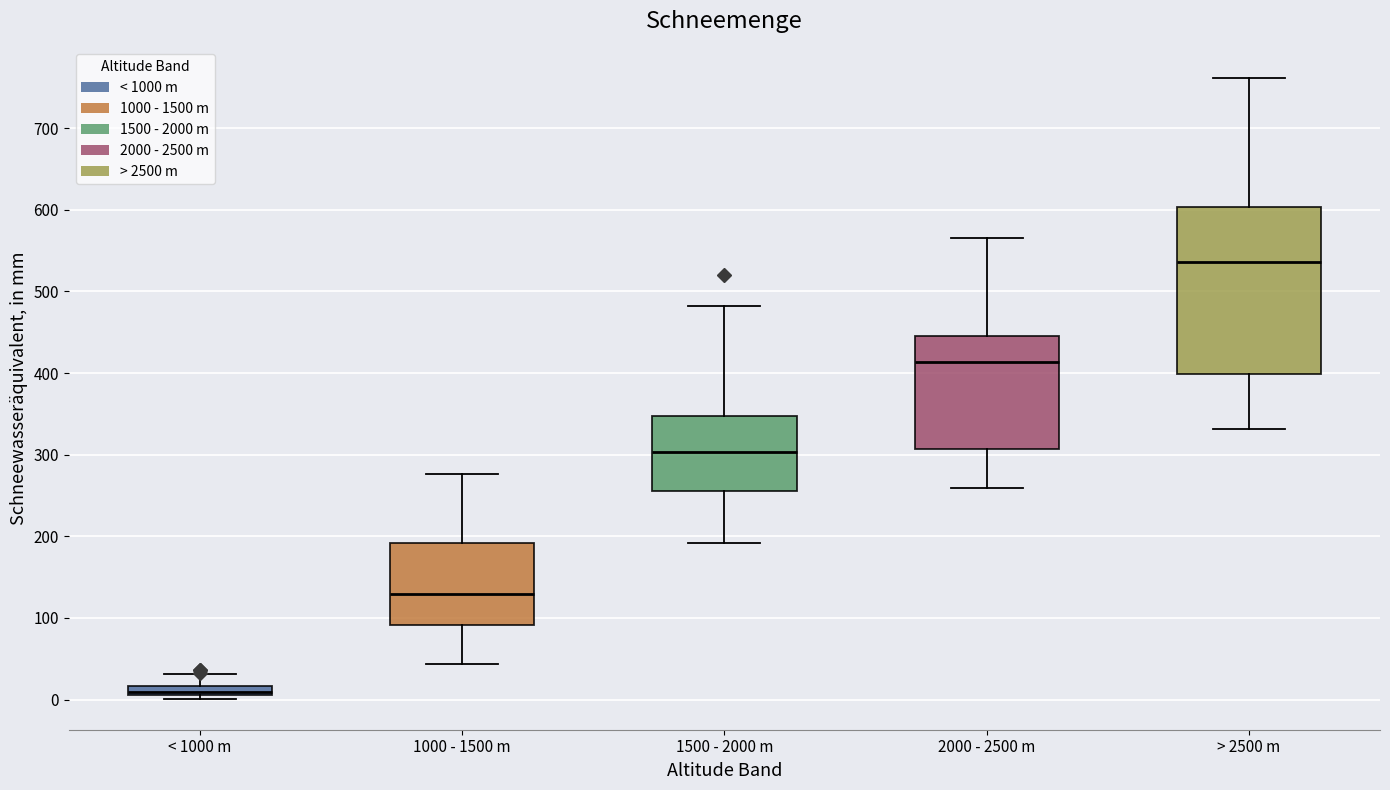

Where does the median line of the box for > 2500 m sit on the y-axis? The values are not printed on the chart, so give them approximately, as read against the axis.

540